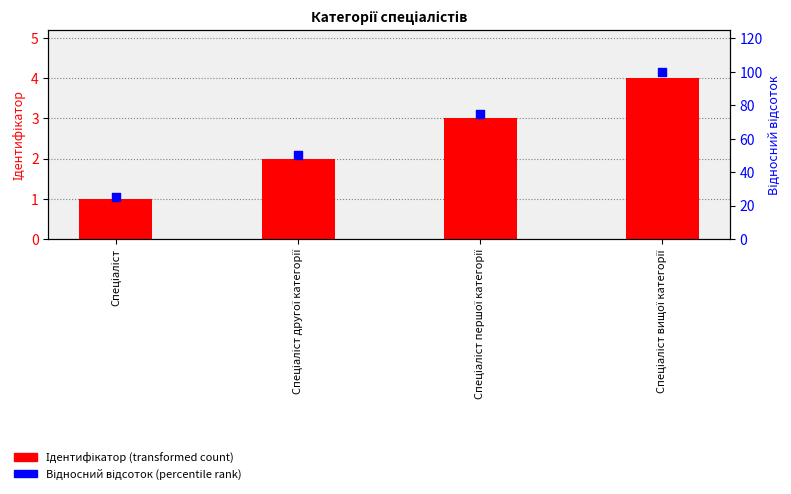

Which series contains the highest Y value?

Відносний відсоток